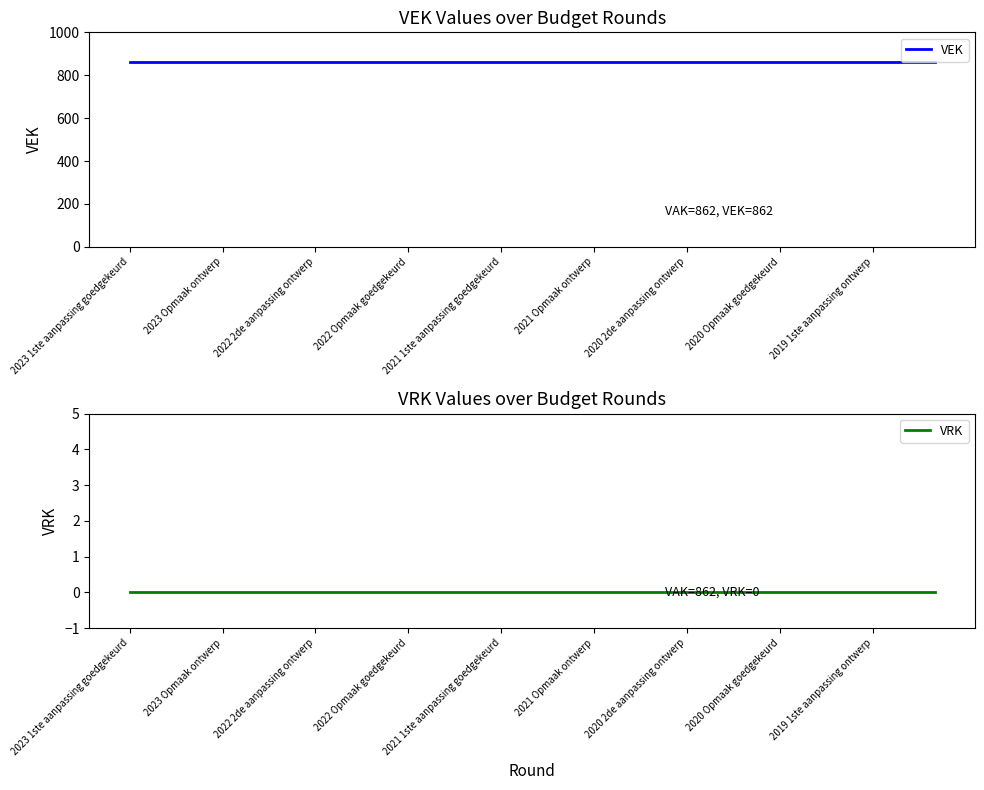

Is the value of VRK at 2020 Opmaak goedgekeurd greater than the value of VEK at 13?

No